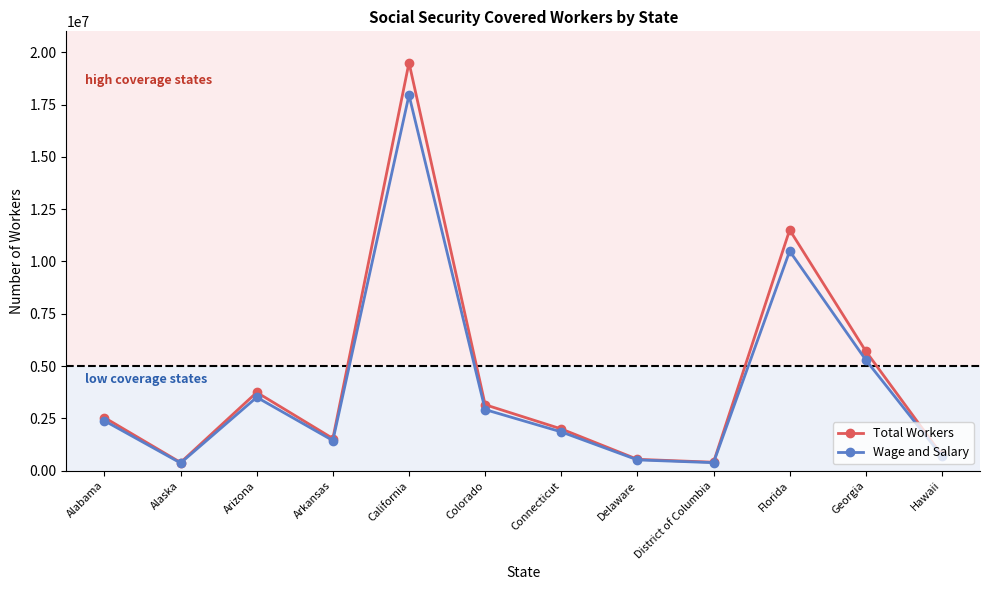

List the series in order of their peak value, highest first.

Total Workers, Wage and Salary